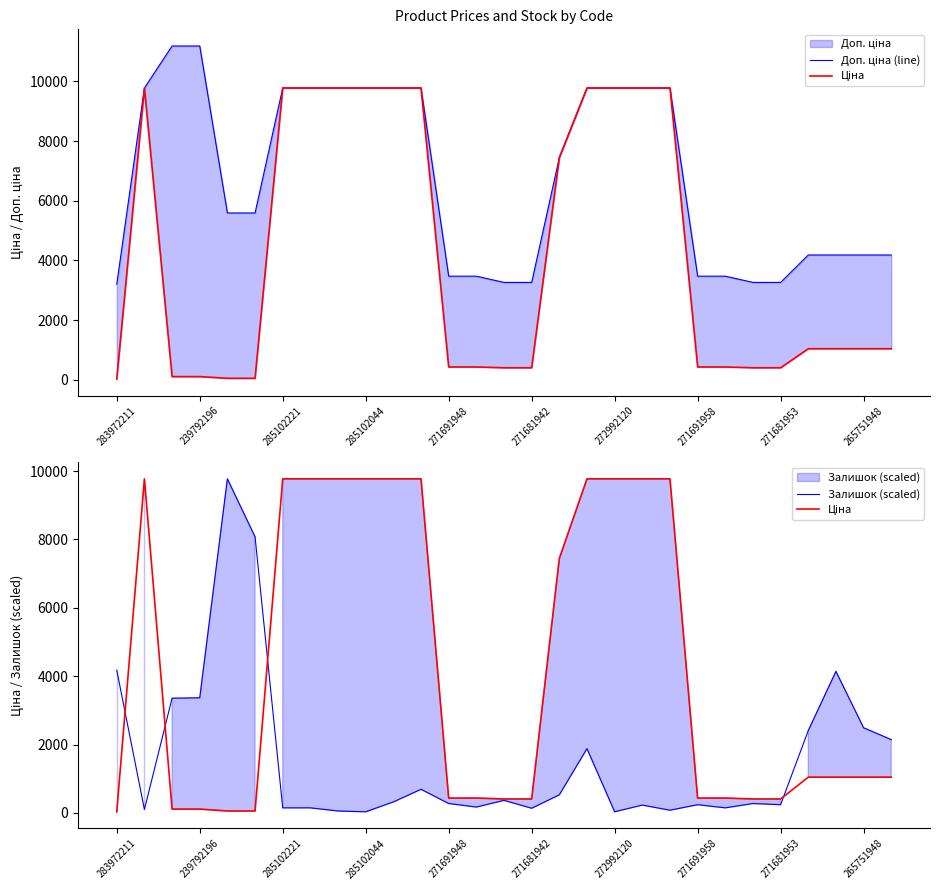

Which series has the largest range (max minus min)?

Ціна